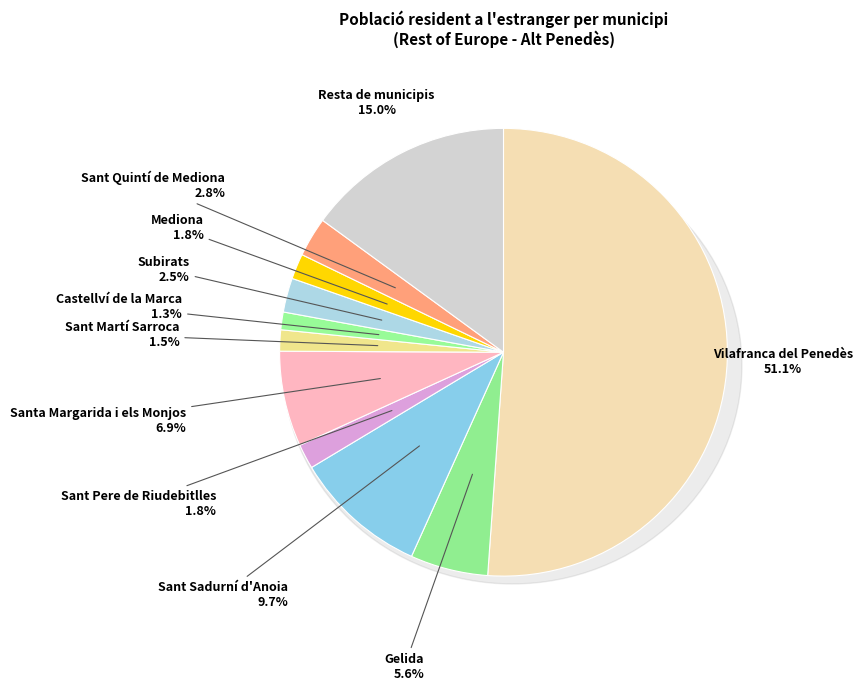

What is the change in value from Santa Margarida i els Monjos to Sant Martí Sarroca?

-126